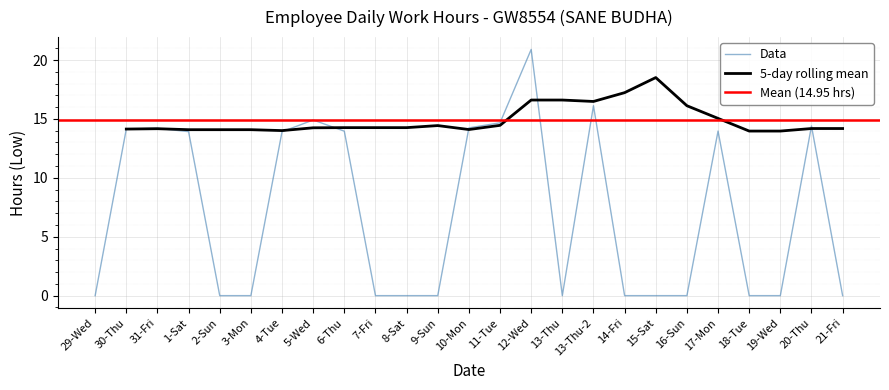

What is the ratio of the value at 31-Fri to the value at 13-Thu-2?

0.9